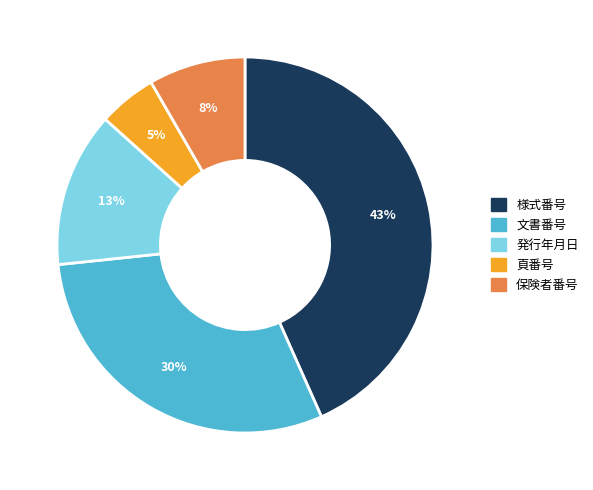

Is it true that 発行年月日 is 8% of the pie?

False